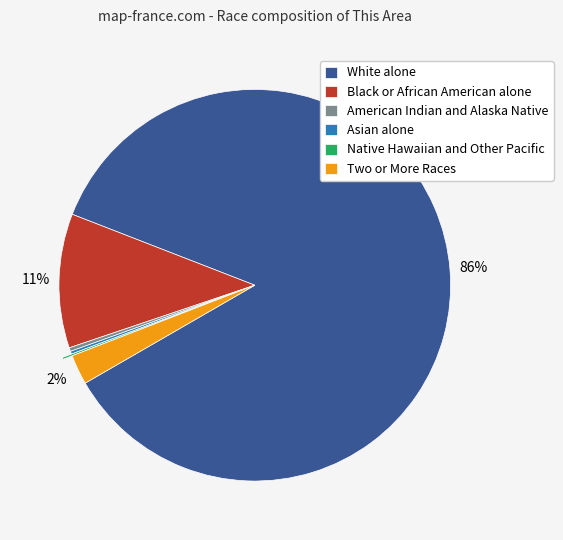

Do Black or African American alone and Two or More Races together represent more than half of the pie?

No